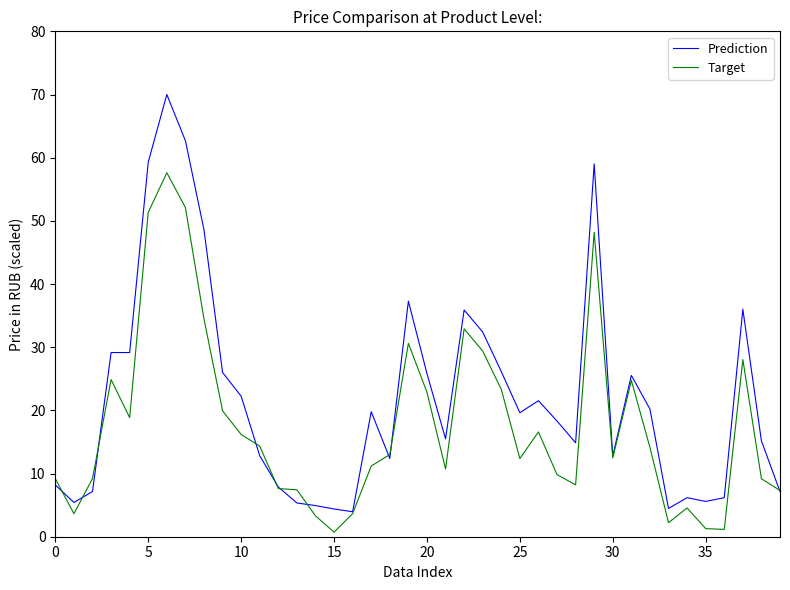

Which series has the largest range (max minus min)?

Prediction